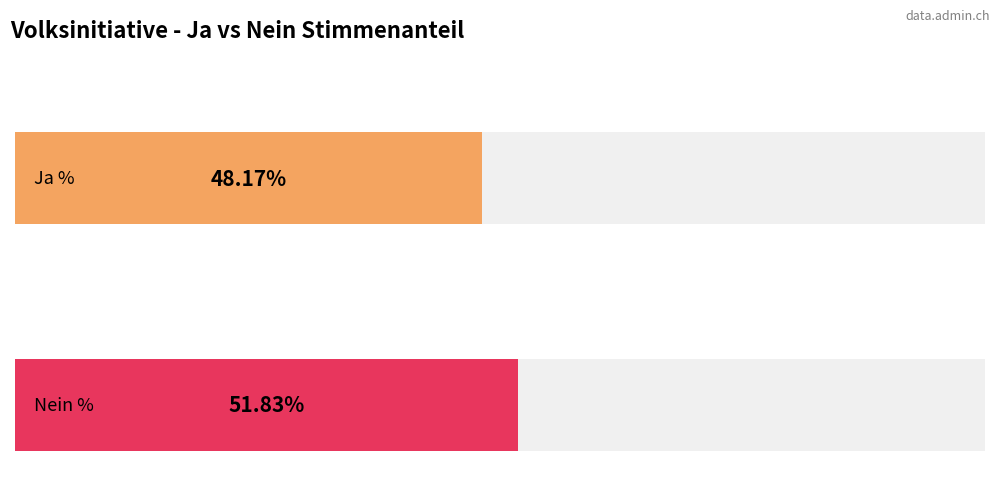

How many distinct data groups are displayed?

2